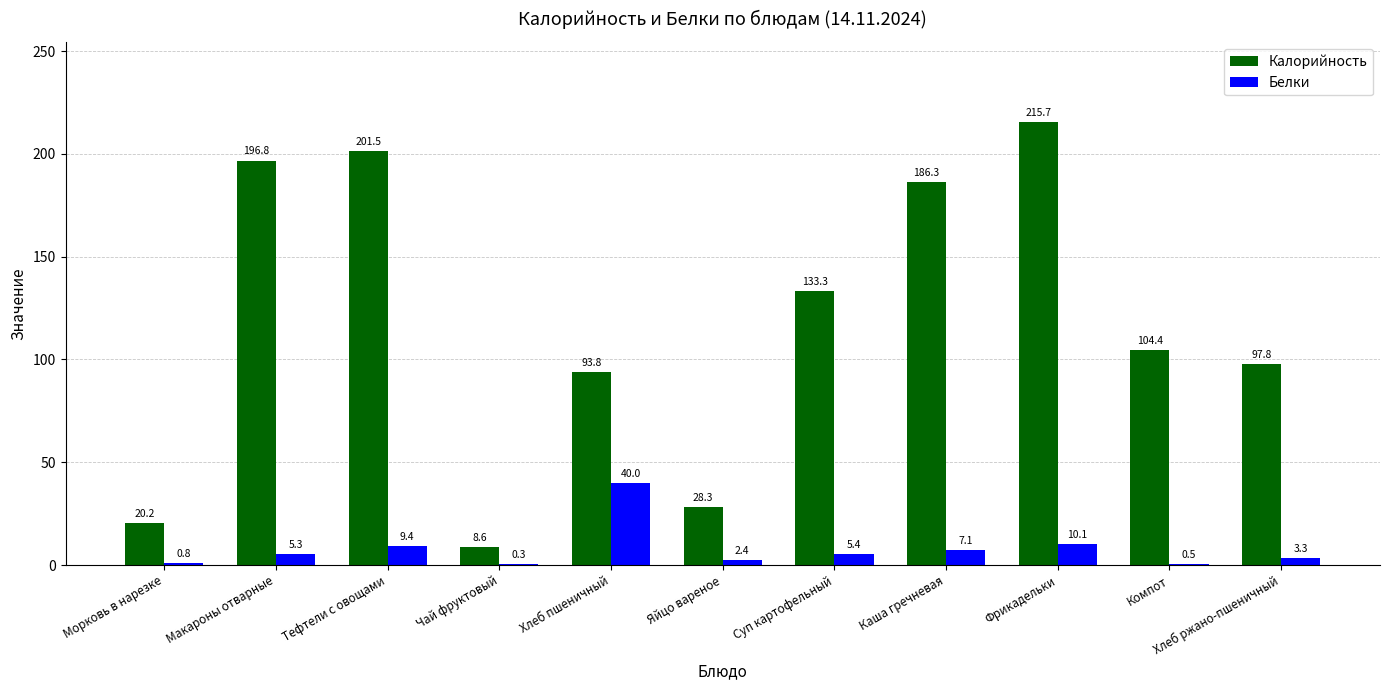

What is the sum of all Белки values?

84.6